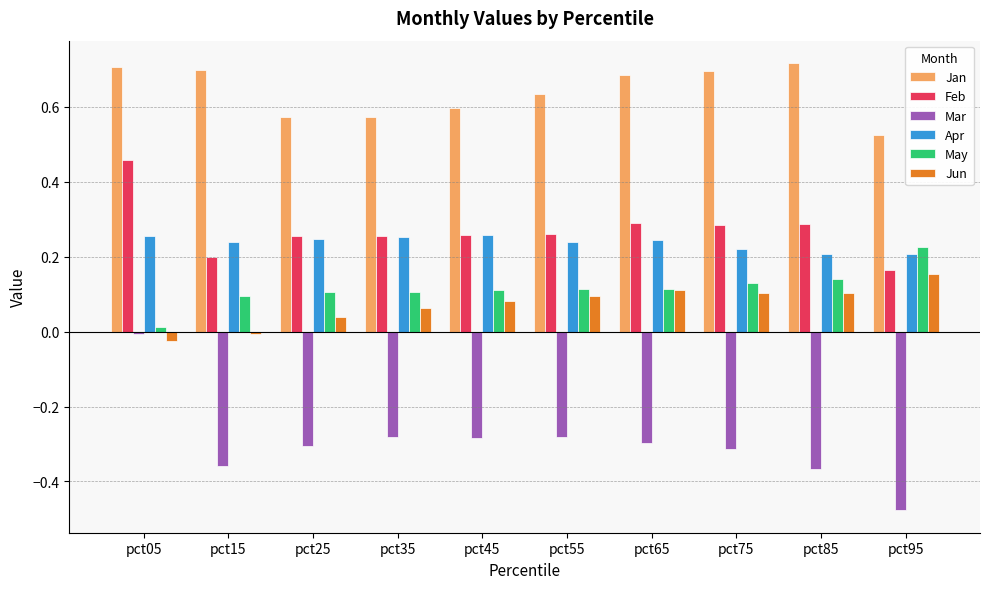

How many bars are there in total?

60